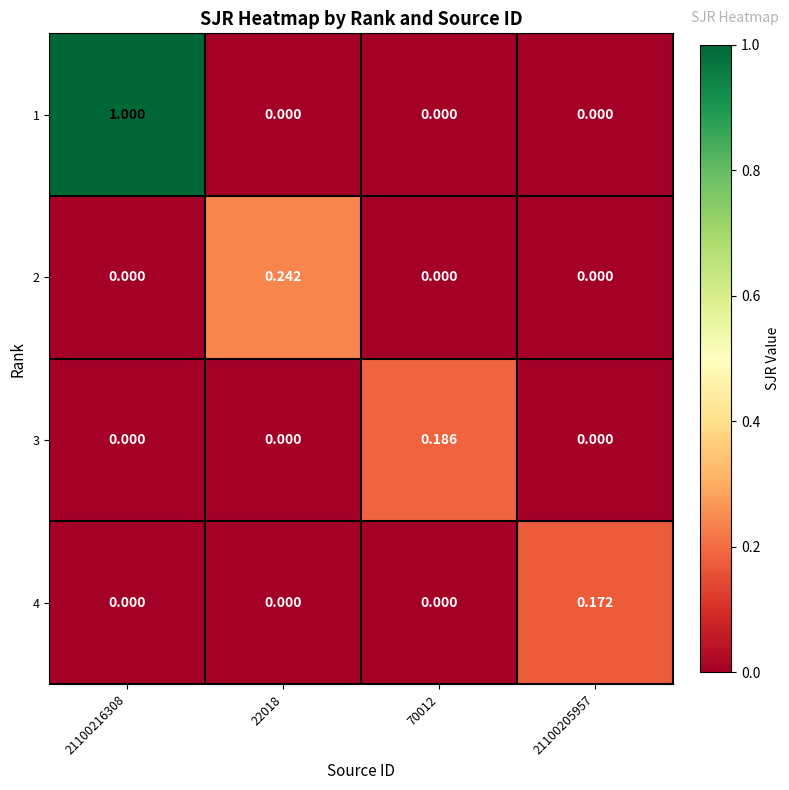

Is the value of 2 at 22018 greater than the value of 4 at 21100205957?

Yes